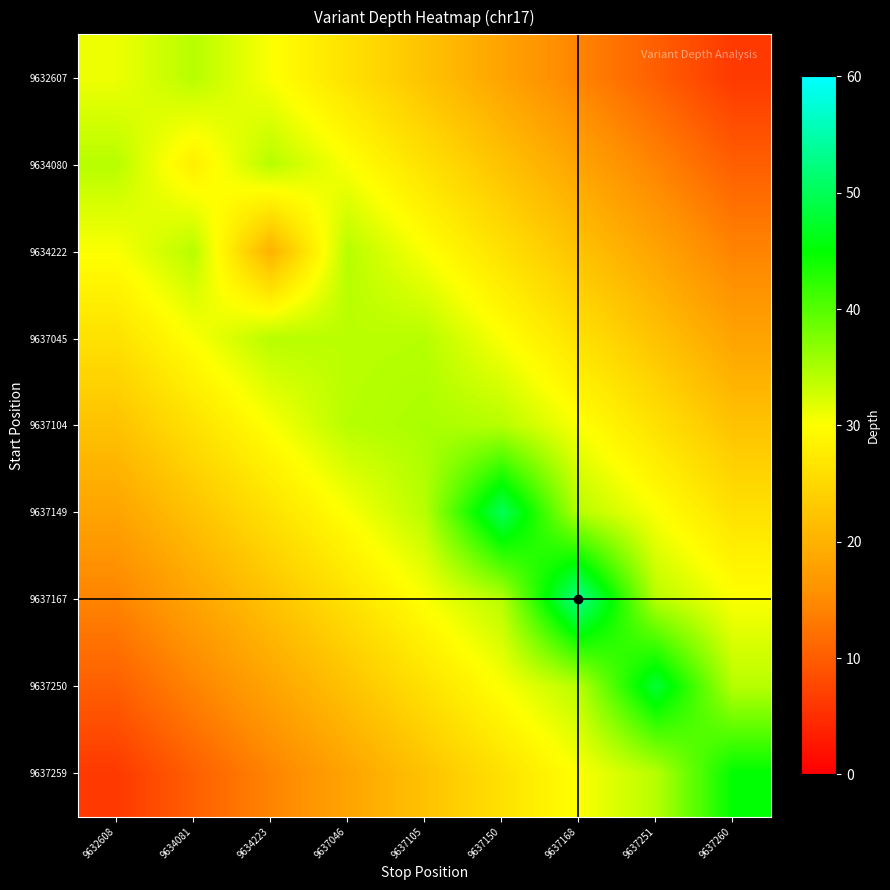

At how many categories does at least one series exceed 35?

4